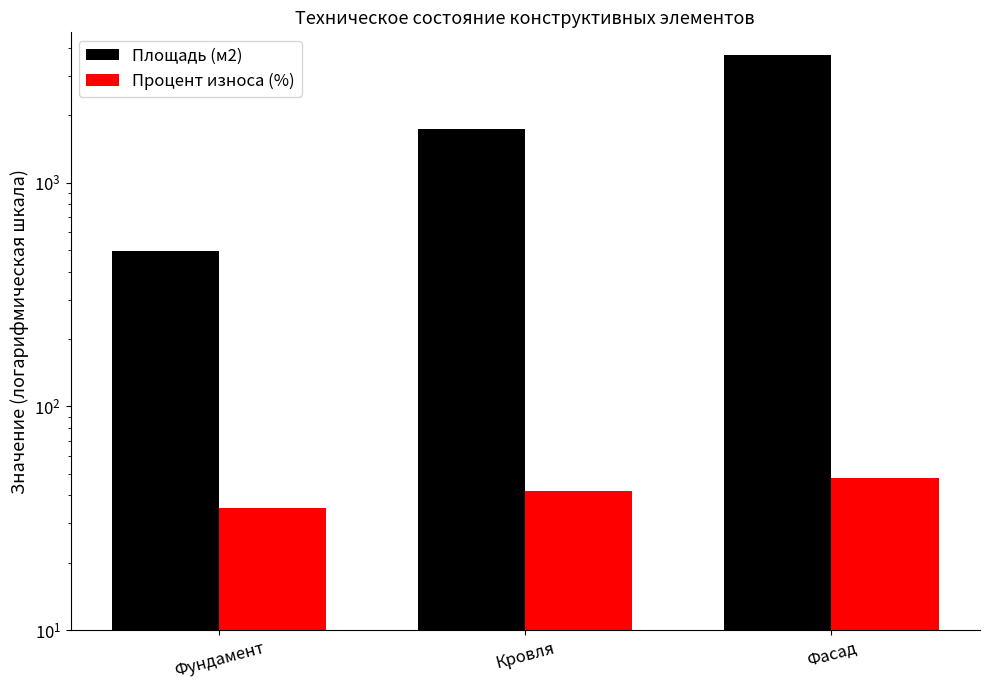

Is the value of Процент износа (%) at Фасад greater than the value of Площадь (м2) at Фасад?

No